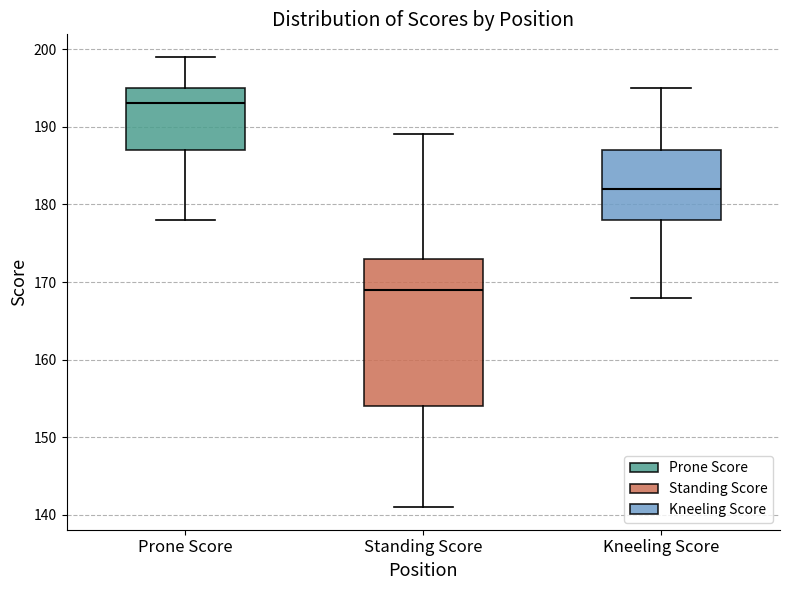

Where does the upper whisker of the box for Prone Score end on the y-axis? The values are not printed on the chart, so give them approximately, as read against the axis.

199